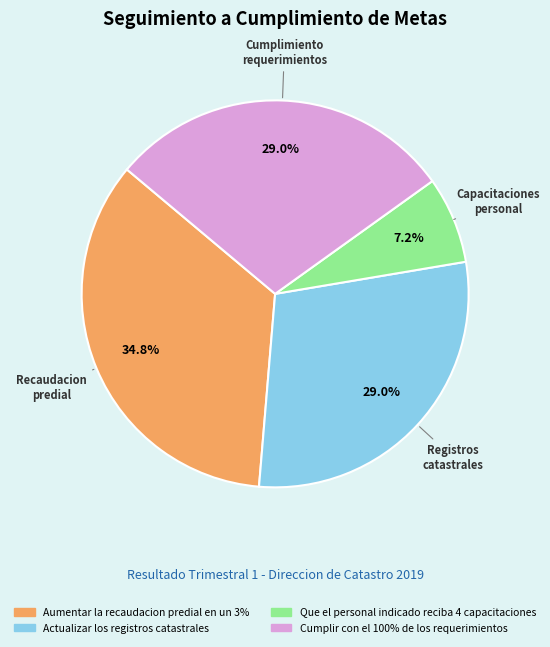

Combined, do Actualizar los registros catastrales and Que el personal indicado reciba 4 capacitaciones account for over 50%?

No